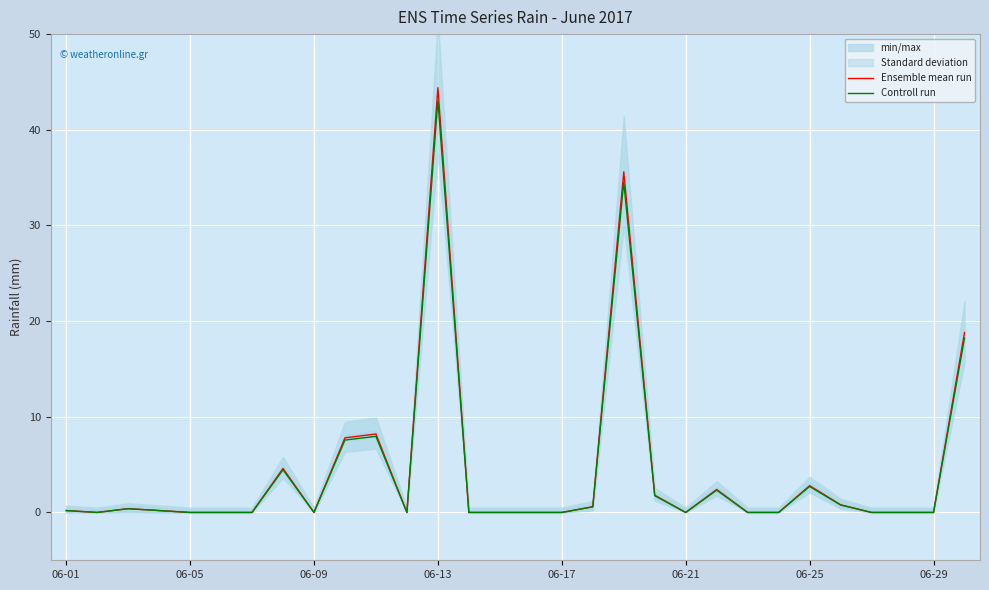

Does the chart display data point markers on the line(s)?

No